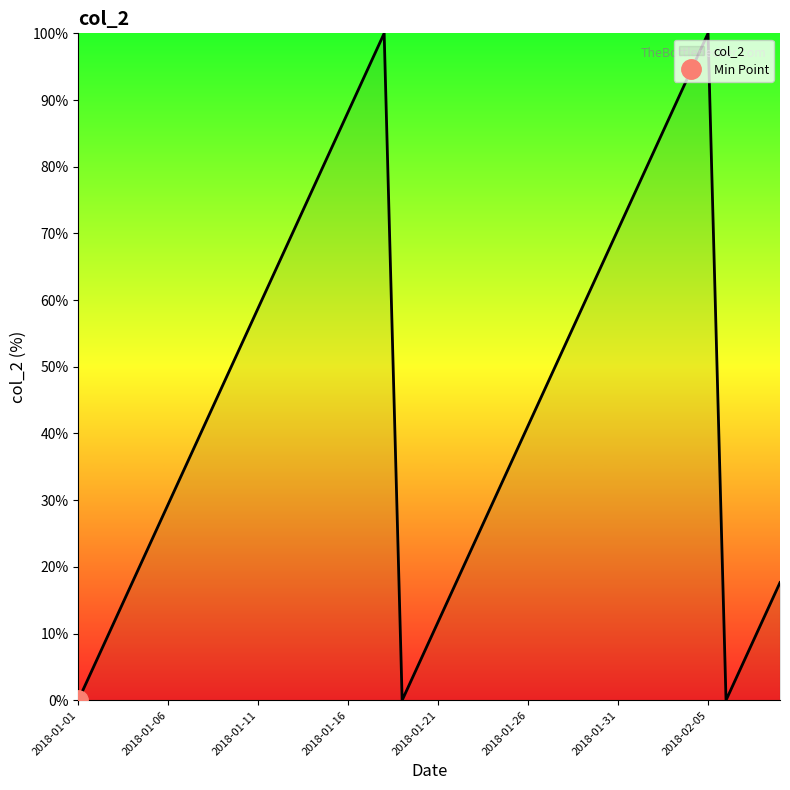

True or false: the data shows 12.3 at 21.

False